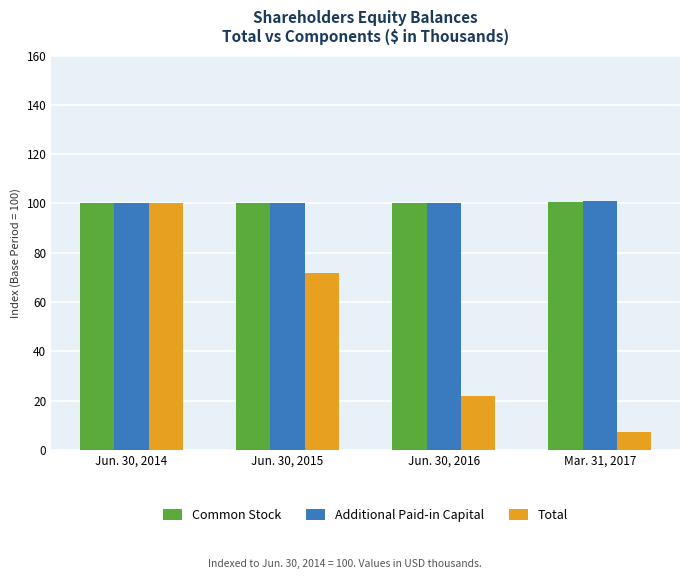

What is the sum of the Total values at Jun. 30, 2016 and Jun. 30, 2015?

93.8